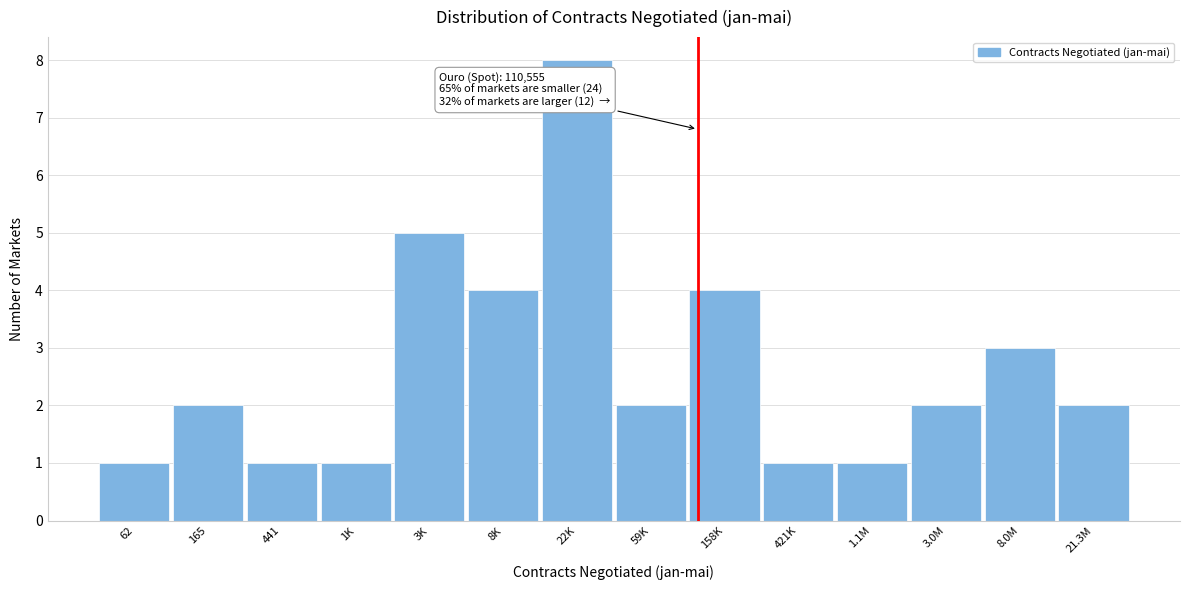

Reading left to right, transcribe all the data shown in this chart.

62=1	165=2	441=1	1K=1	3K=5	8K=4	22K=8	59K=2	158K=4	421K=1	1.1M=1	3.0M=2	8.0M=3	21.3M=2